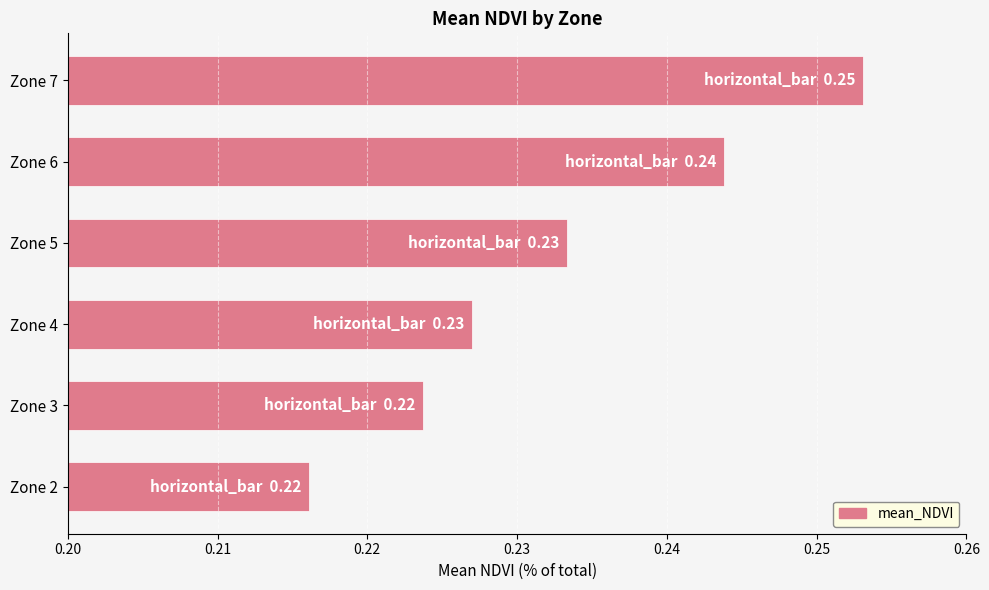

List the labels in order of value, largest first.

Zone 7, Zone 6, Zone 5, Zone 4, Zone 3, Zone 2